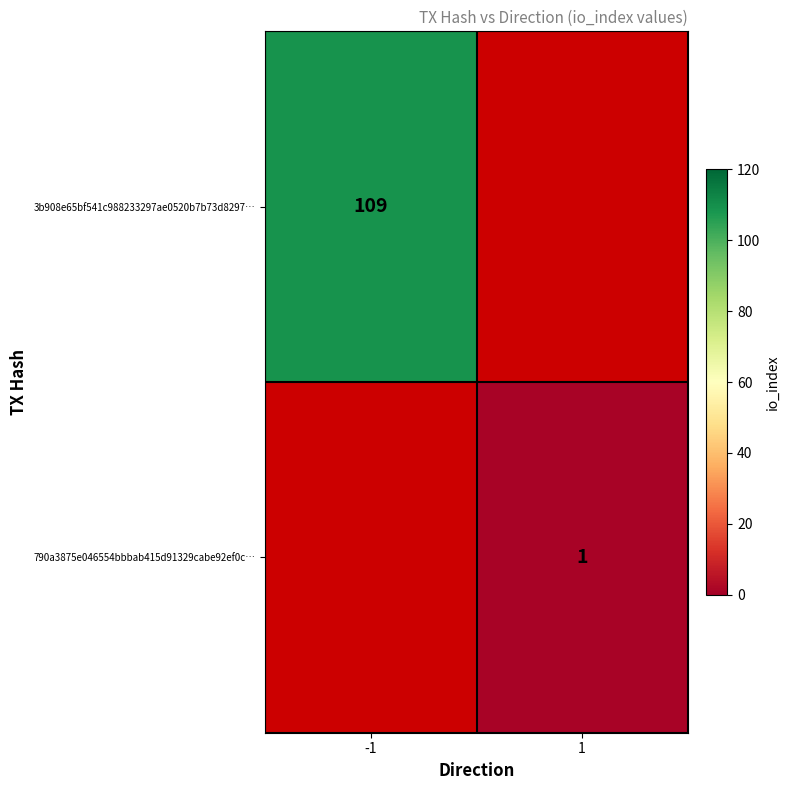

The value of 790a3875e046554bbbab415d91329cabe92ef0c… at 1 is 2. True or false?

False